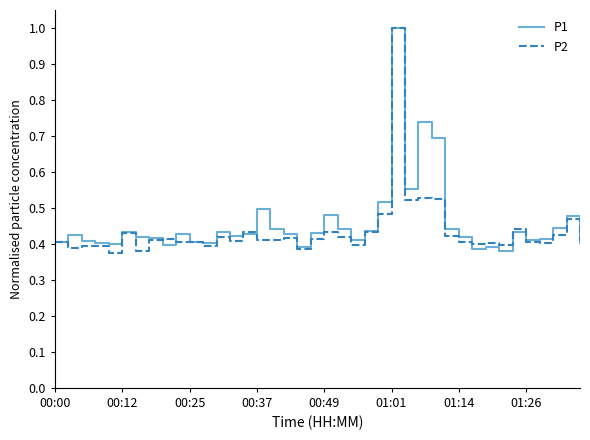

How many categories are shown in the chart?

40